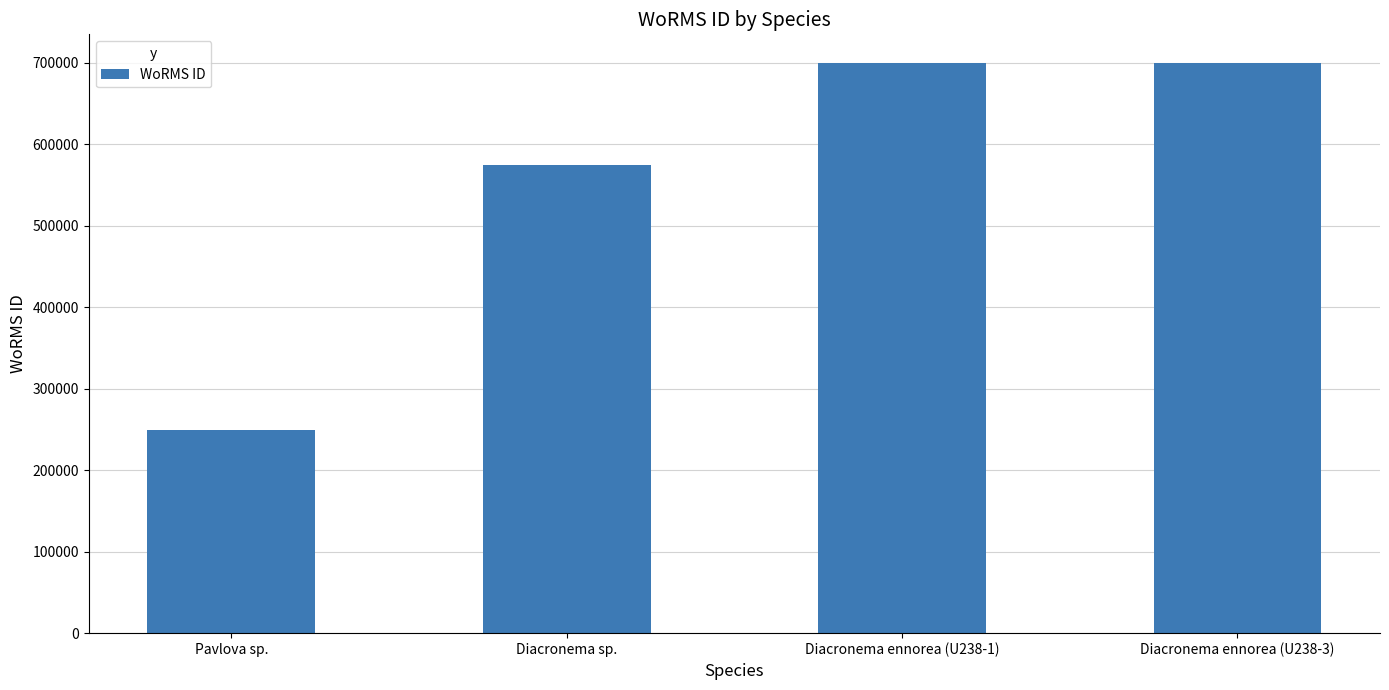

What is the difference between the maximum and minimum values?

449889